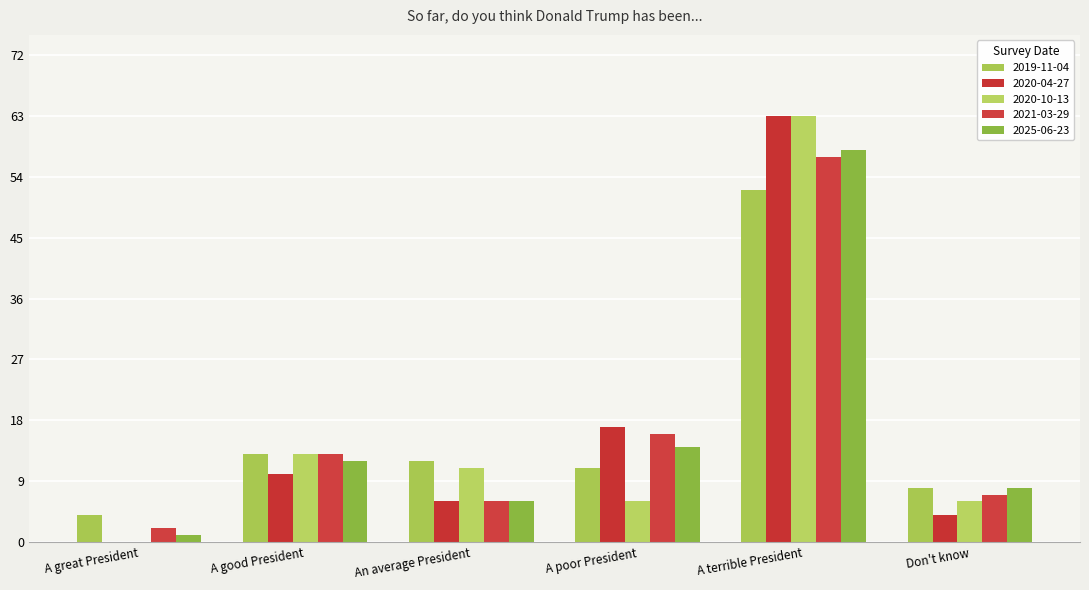

At which category is the sum across all series the highest?

A terrible President